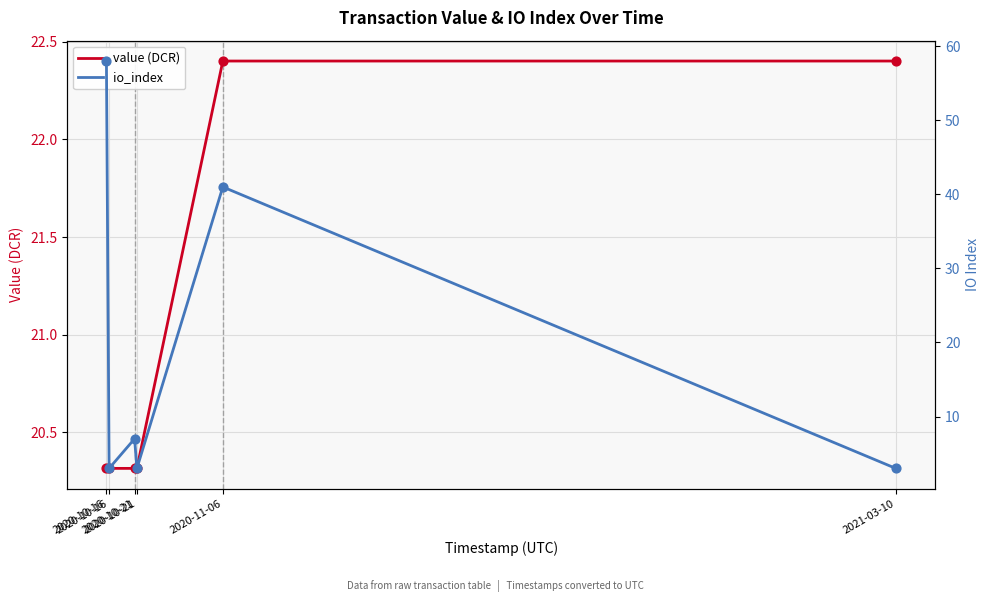

Which series reaches the minimum Y coordinate?

io_index